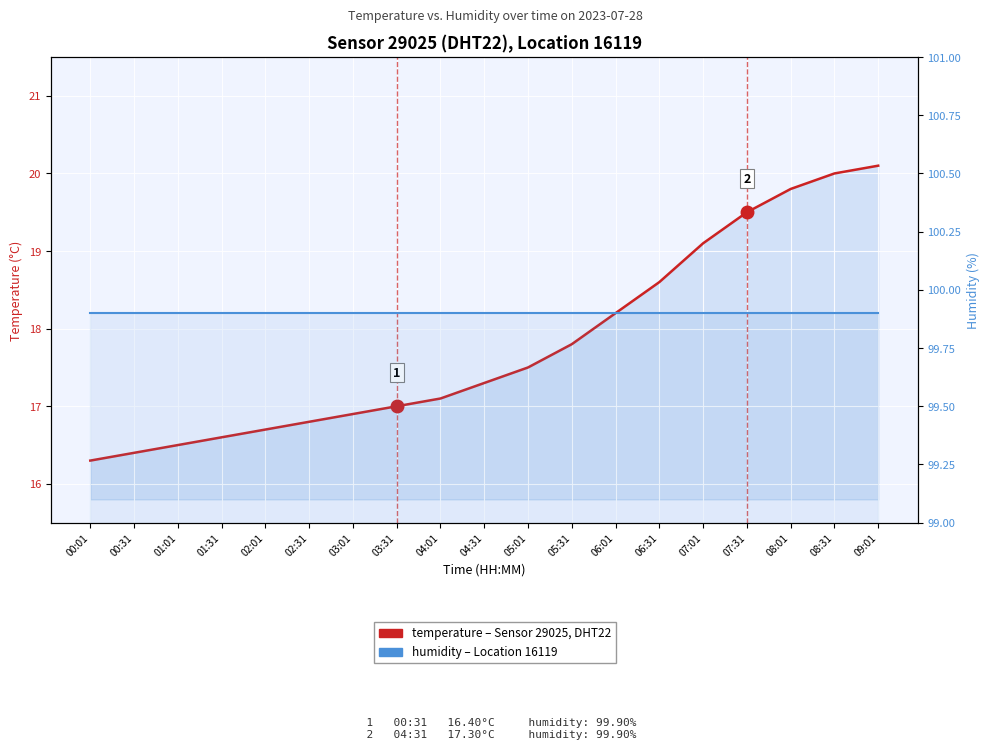

What are all the series names shown in the legend?

temperature, humidity